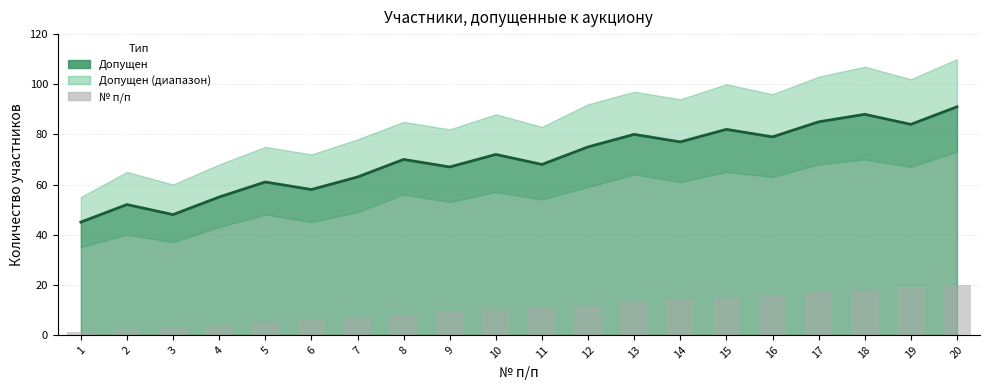

Reading left to right, extract all data points from this chart.

Допущен (линия): 1=45	2=52	3=48	4=55	5=61	6=58	7=63	8=70	9=67	10=72	11=68	12=75	13=80	14=77	15=82	16=79	17=85	18=88	19=84	20=91
№ п/п: 1=1	2=2	3=3	4=4	5=5	6=6	7=7	8=8	9=9	10=10	11=11	12=12	13=13	14=14	15=15	16=16	17=17	18=18	19=19	20=20